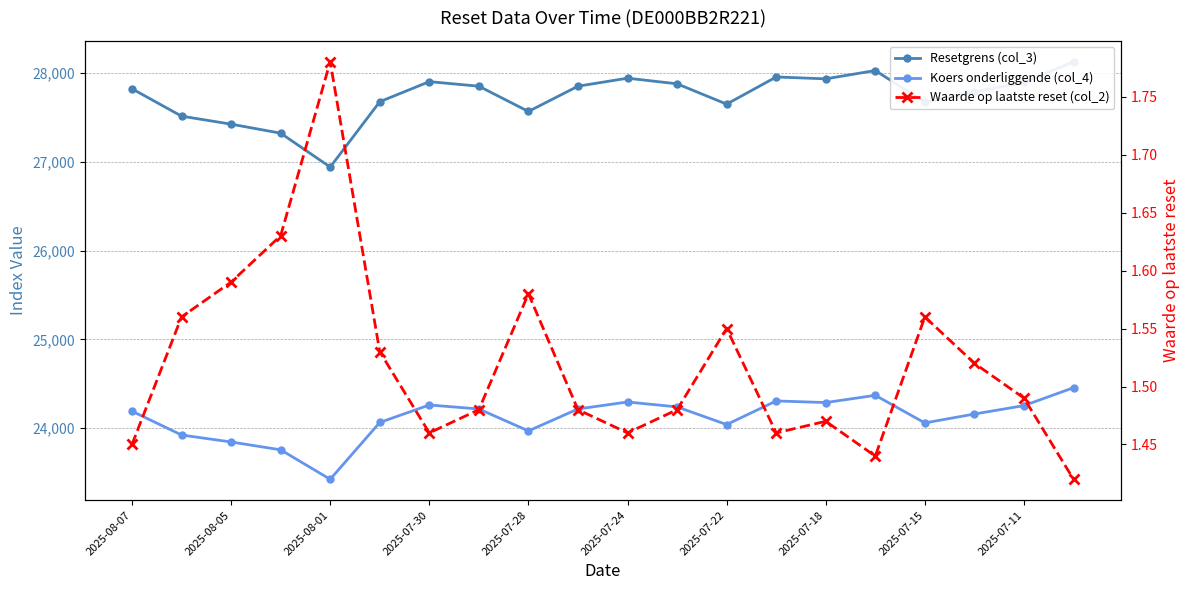

What is the value of the Koers onderliggende (col_4) point at the 8th from the left?

24217.4